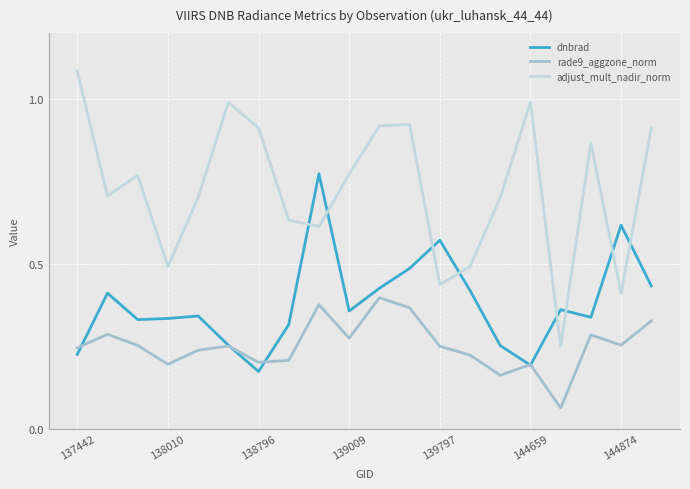

Which series has the widest spread of values?

adjust_mult_nadir_norm